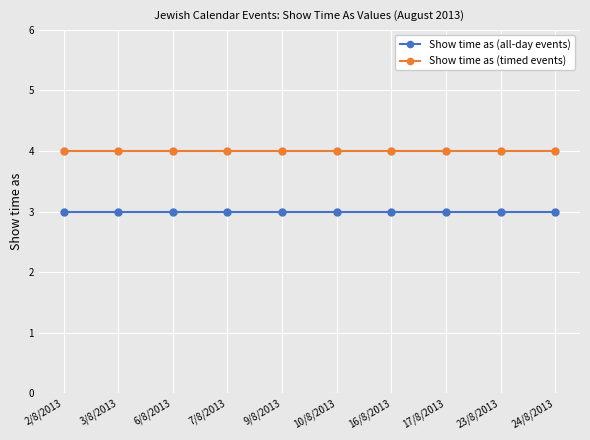

What is the maximum value for Show time as (timed events)?

4